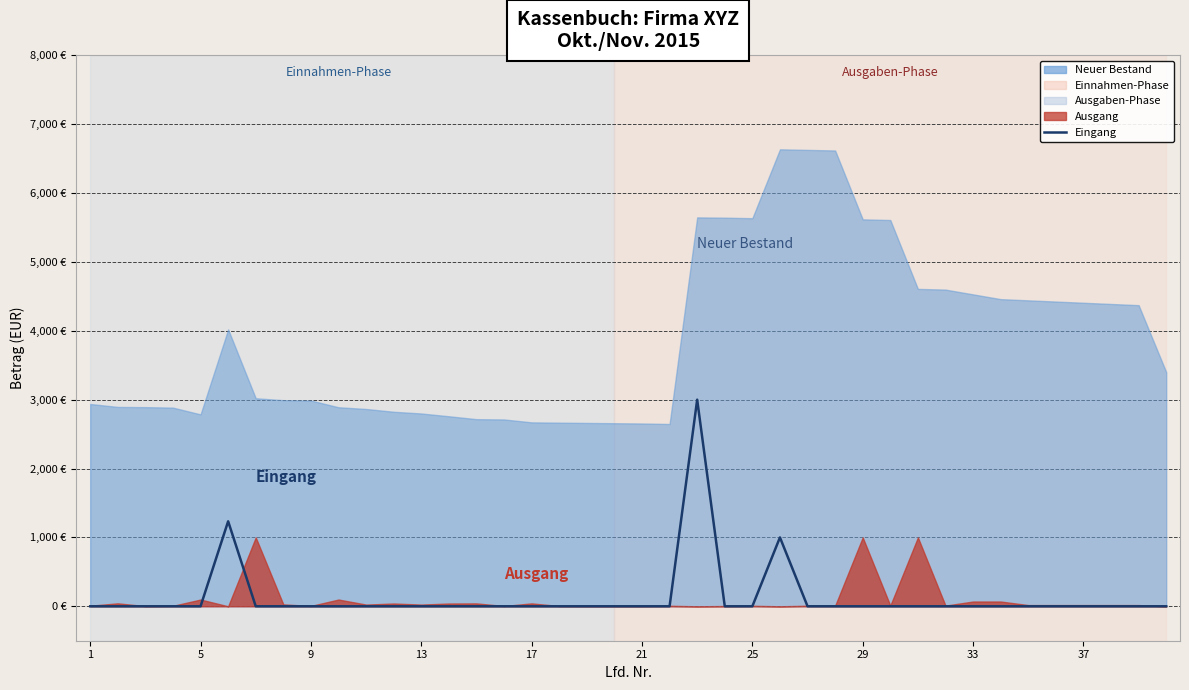

The chart shows a value of 1473 at 13. True or false?

False